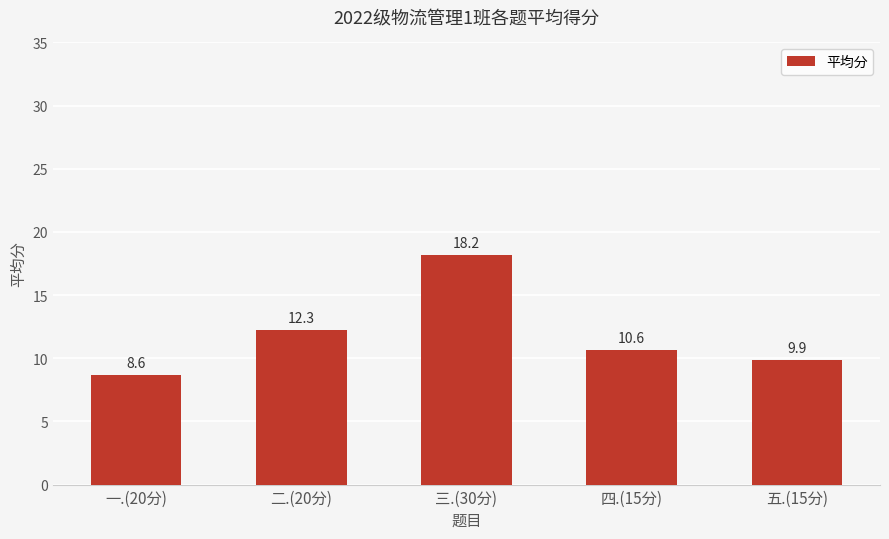

How many distinct data groups are displayed?

1